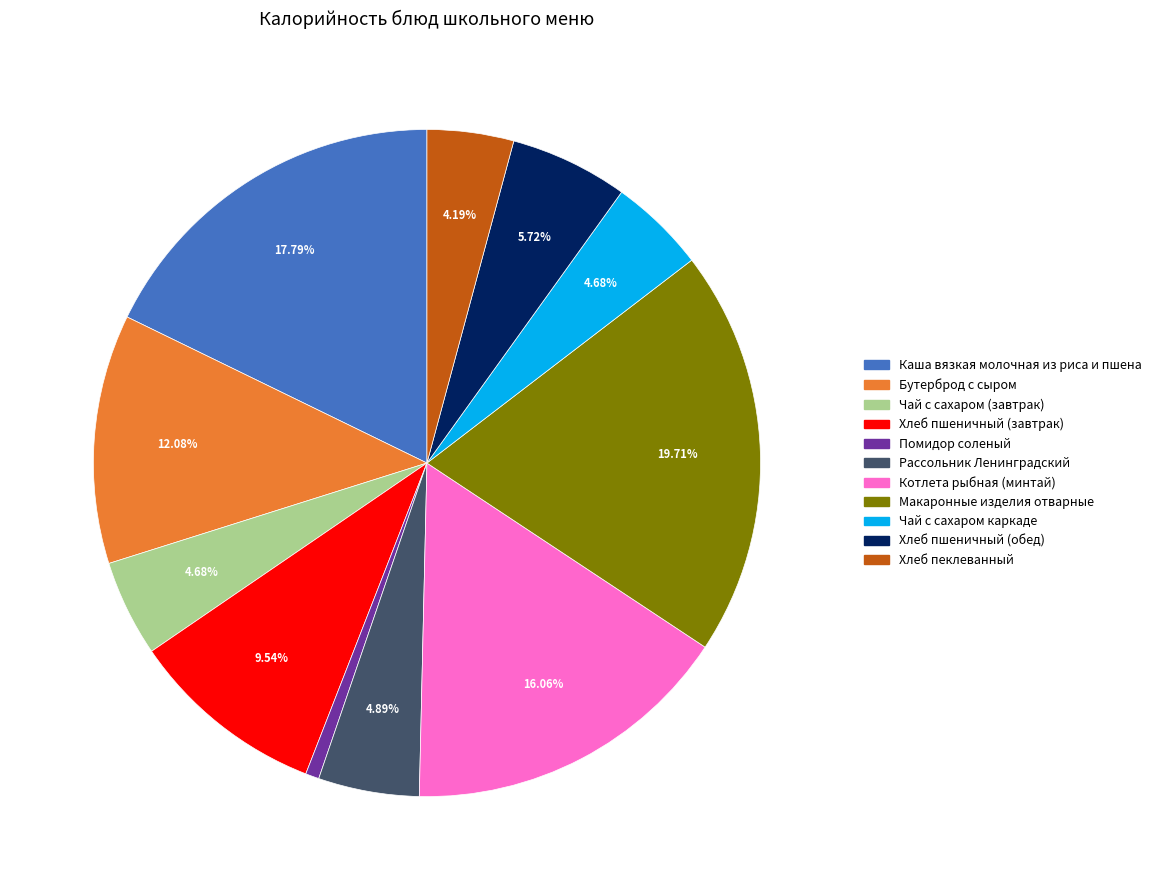

Is it true that Хлеб пеклеванный is 12% of the pie?

False